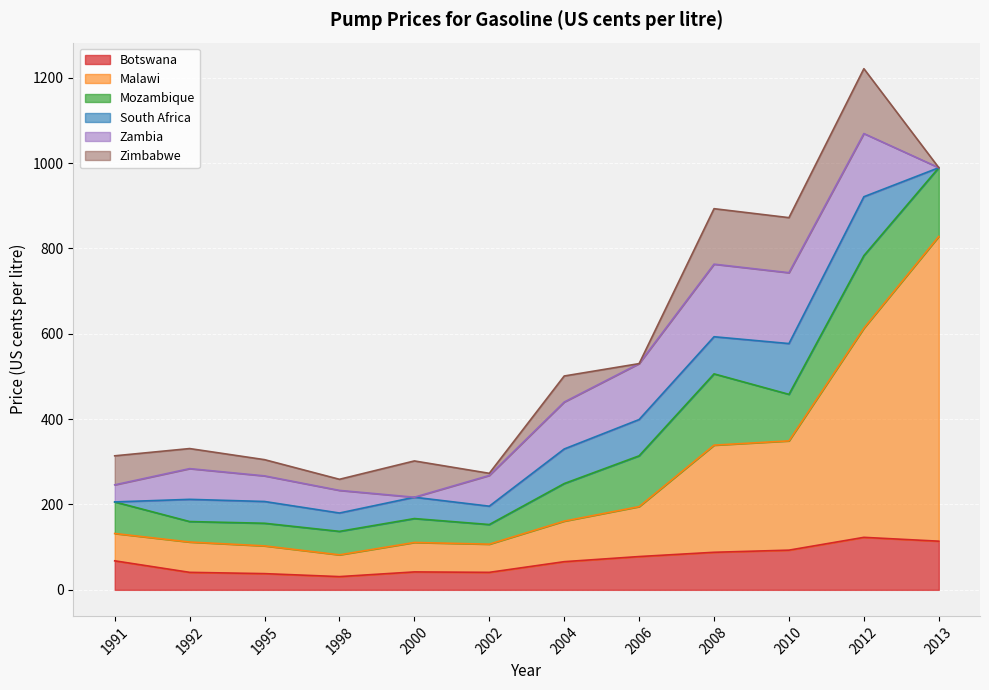

Reading left to right, transcribe all the data shown in this chart.

Botswana: 68	41	38	31	42	41	66	78	88	93	123	114
Malawi: 64	71	65	51	69	66	95	117	251	256	490	714
Mozambique: 74	48	53	55	56	46	88	119	167	109	170	161
South Africa: 0	52	51	43	50	43	81	85	87	119	138	0
Zambia: 40	72	60	53	0	72	110	131	170	166	148	0
Zimbabwe: 68	47	38	26	85	5	61	0	130	129	152	0